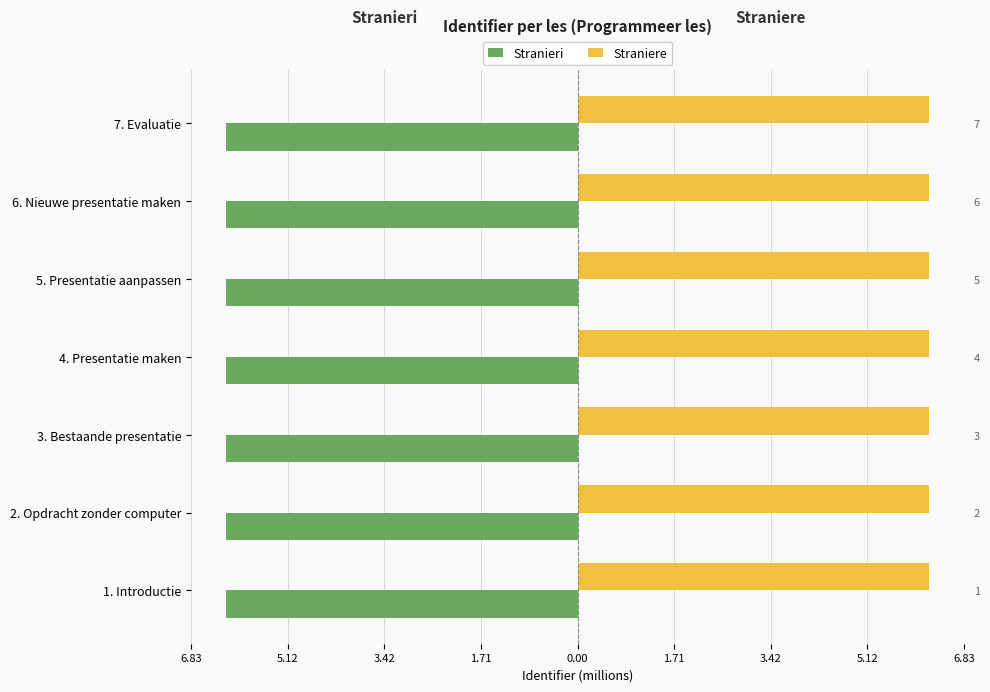

How many groups of bars are there?

7